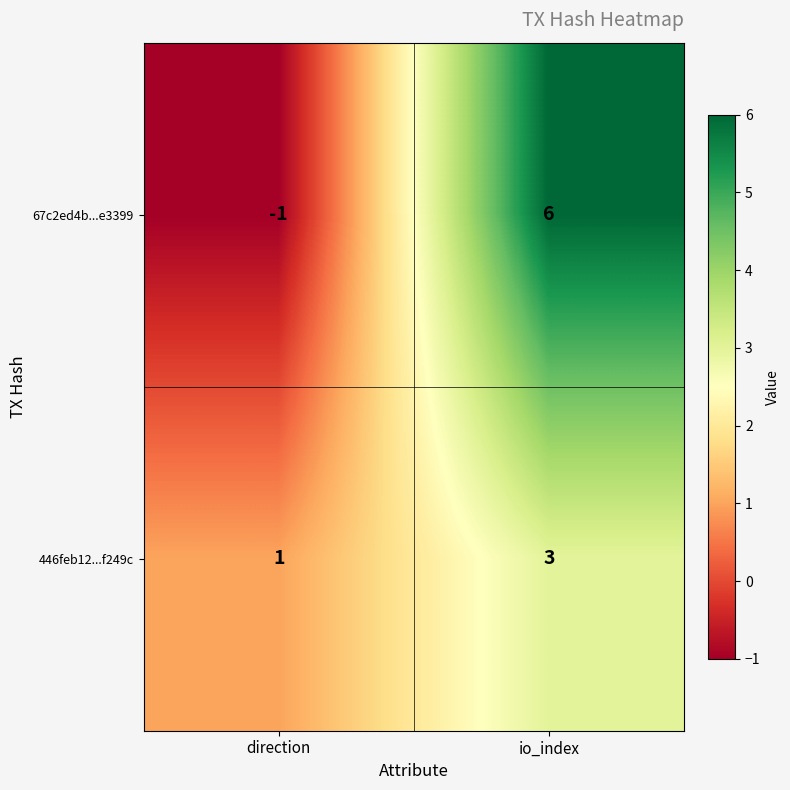

At which category does the chart reach its minimum across all series?

direction